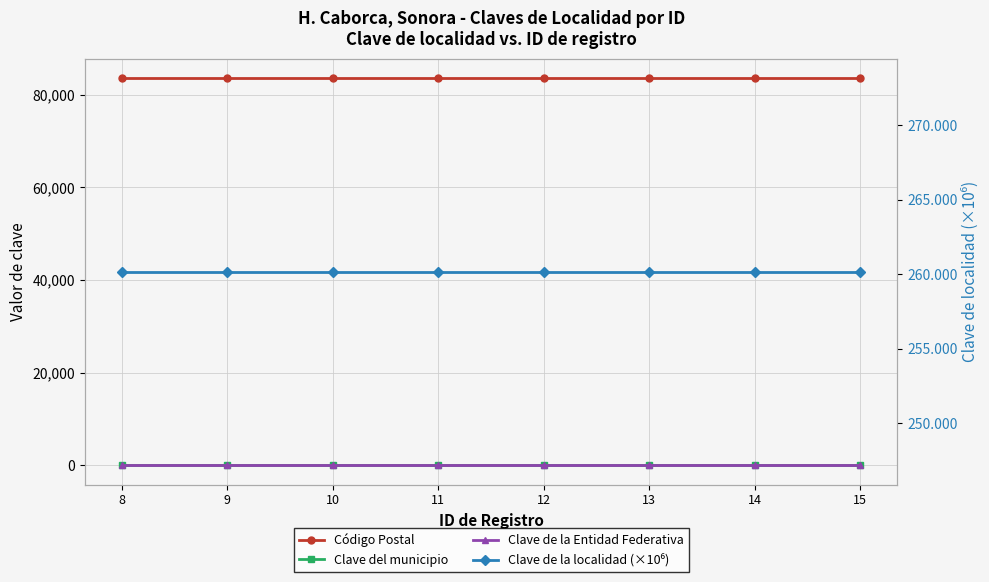

What is the value of the Clave de la localidad (×10⁶) point at the 1st from the left?

260.2